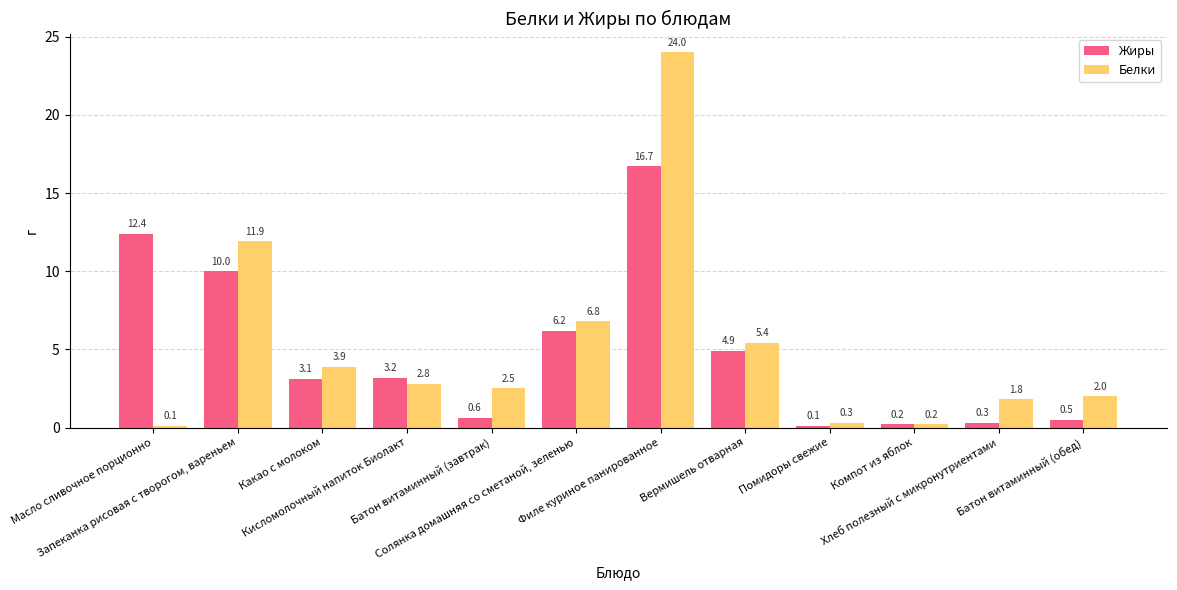

Reading left to right, transcribe all the data shown in this chart.

Жиры: Масло сливочное порционно=12.4	Запеканка рисовая с творогом, вареньем=10.0	Какао с молоком=3.1	Кисломолочный напиток Биолакт=3.2	Батон витаминный (завтрак)=0.6	Солянка домашняя со сметаной, зеленью=6.2	Филе куриное панированное=16.7	Вермишель отварная=4.9	Помидоры свежие=0.1	Компот из яблок=0.2	Хлеб полезный с микронутриентами=0.3	Батон витаминный (обед)=0.5
Белки: Масло сливочное порционно=0.1	Запеканка рисовая с творогом, вареньем=11.9	Какао с молоком=3.9	Кисломолочный напиток Биолакт=2.8	Батон витаминный (завтрак)=2.5	Солянка домашняя со сметаной, зеленью=6.8	Филе куриное панированное=24.0	Вермишель отварная=5.4	Помидоры свежие=0.3	Компот из яблок=0.2	Хлеб полезный с микронутриентами=1.8	Батон витаминный (обед)=2.0